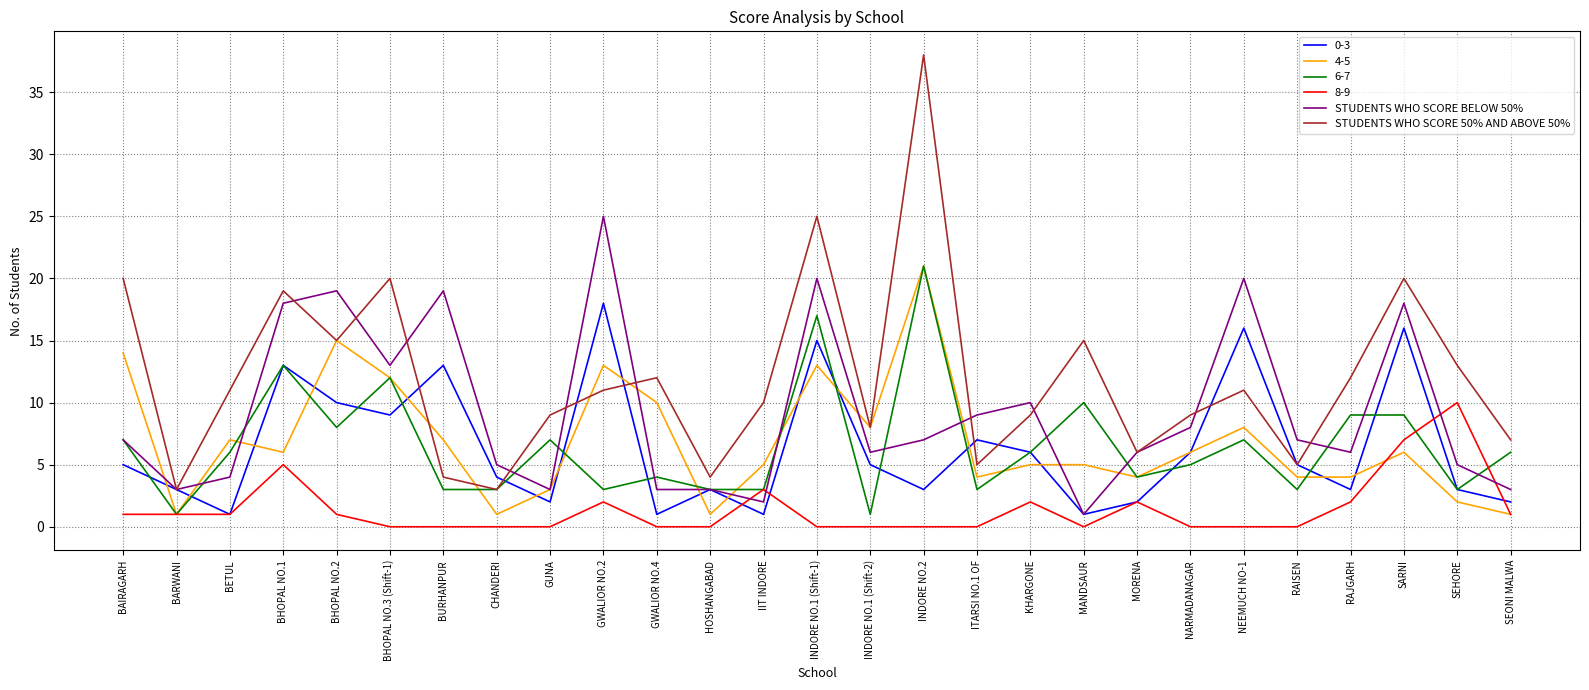

What position from the left is NEEMUCH NO-1?

22